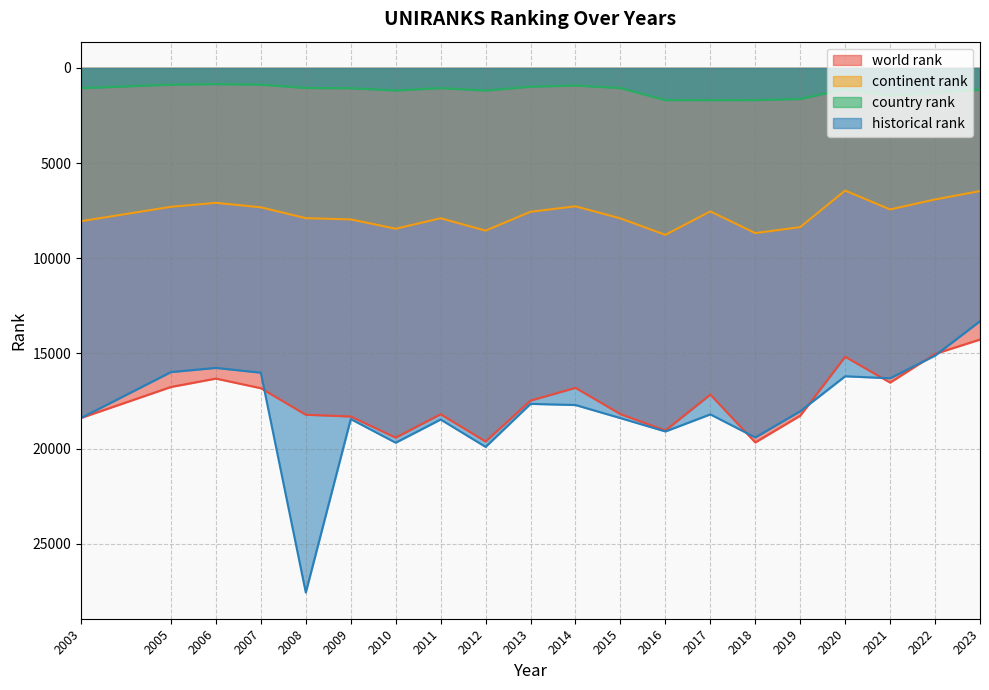

Reading left to right, transcribe all the data shown in this chart.

world rank: 2003=18391	2005=16763	2006=16322	2007=16828	2008=18221	2009=18313	2010=19424	2011=18193	2012=19627	2013=17478	2014=16808	2015=18188	2016=19049	2017=17163	2018=19676	2019=18272	2020=15173	2021=16532	2022=15025	2023=14270
continent rank: 2003=8053	2005=7298	2006=7089	2007=7324	2008=7895	2009=7959	2010=8450	2011=7899	2012=8549	2013=7559	2014=7272	2015=7906	2016=8770	2017=7539	2018=8679	2019=8365	2020=6445	2021=7436	2022=6911	2023=6471
country rank: 2003=1064	2005=880	2006=852	2007=881	2008=1054	2009=1068	2010=1189	2011=1062	2012=1189	2013=988	2014=925	2015=1059	2016=1693	2017=1695	2018=1693	2019=1631	2020=1116	2021=1451	2022=1301	2023=1143
historical rank: 2003=18391	2005=15980	2006=15760	2007=16012	2008=27561	2009=18449	2010=19691	2011=18471	2012=19910	2013=17649	2014=17711	2015=18398	2016=19100	2017=18202	2018=19414	2019=18038	2020=16200	2021=16305	2022=15113	2023=13306